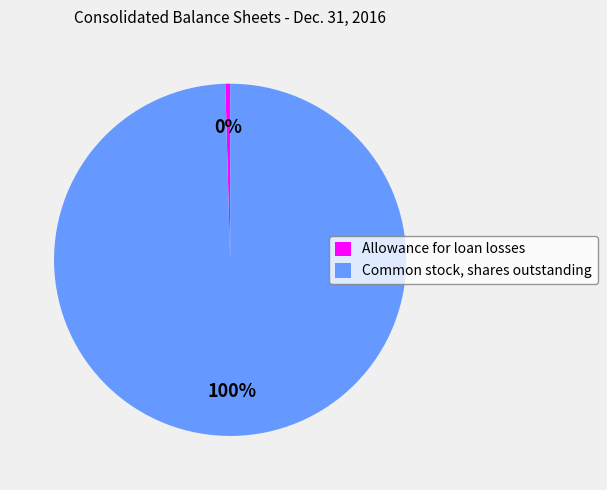

True or false: Common stock, shares outstanding accounts for 100% of the total.

True